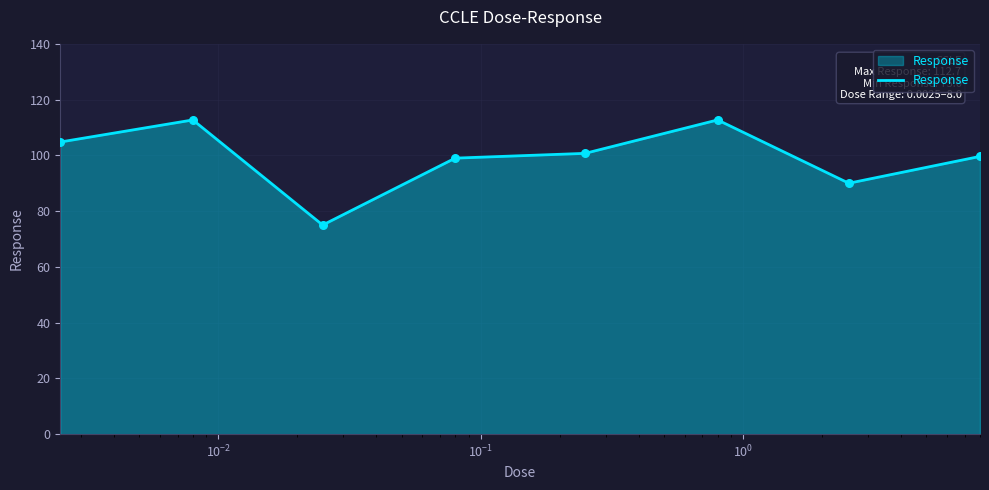

What is the difference between the maximum and minimum values?

37.7